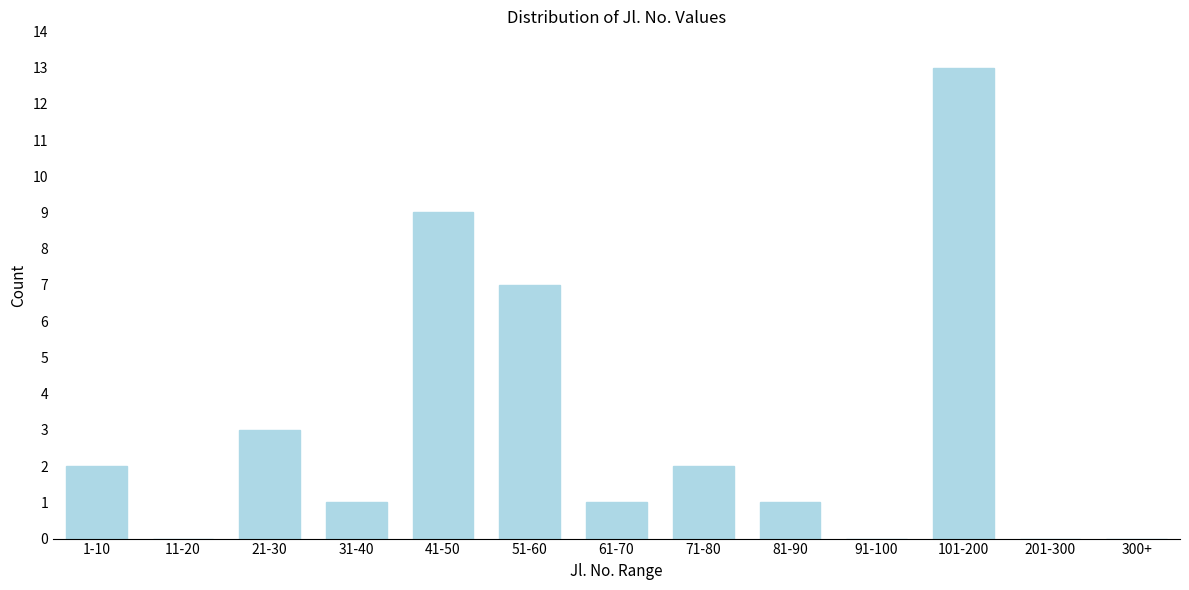

Reading left to right, what are all the values shown in this chart?

1-10=2	11-20=0	21-30=3	31-40=1	41-50=9	51-60=7	61-70=1	71-80=2	81-90=1	91-100=0	101-200=13	201-300=0	300+=0